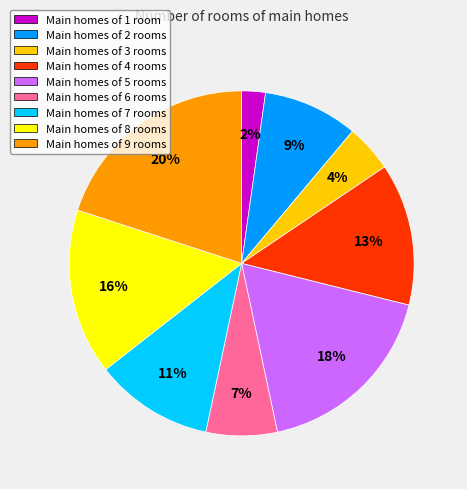

Is there any slice that represents more than half of the pie?

No